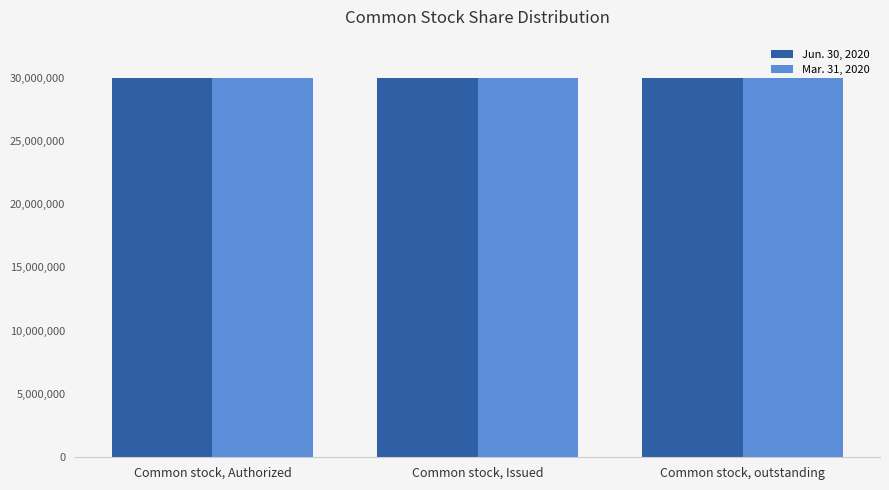

How many data points does each series have?

3